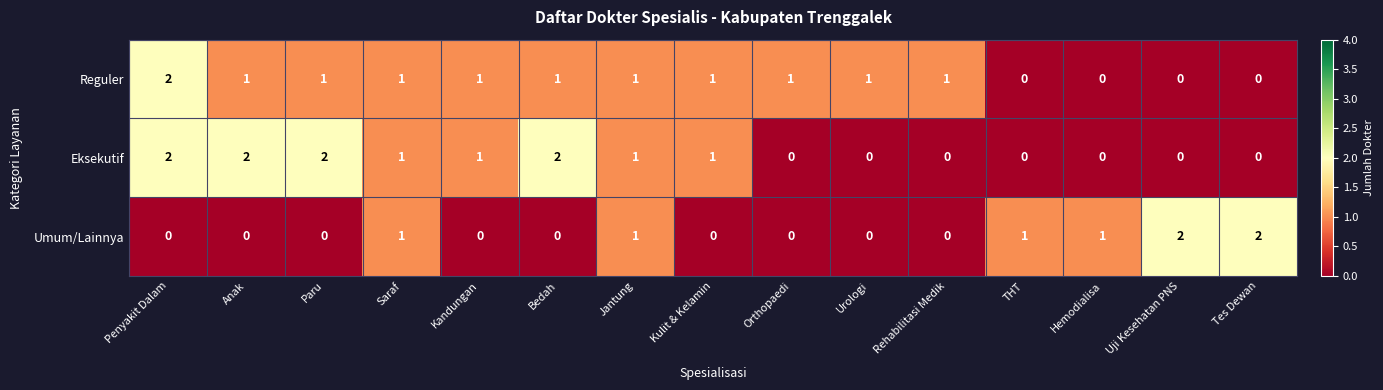

How many data points does each series have?

15